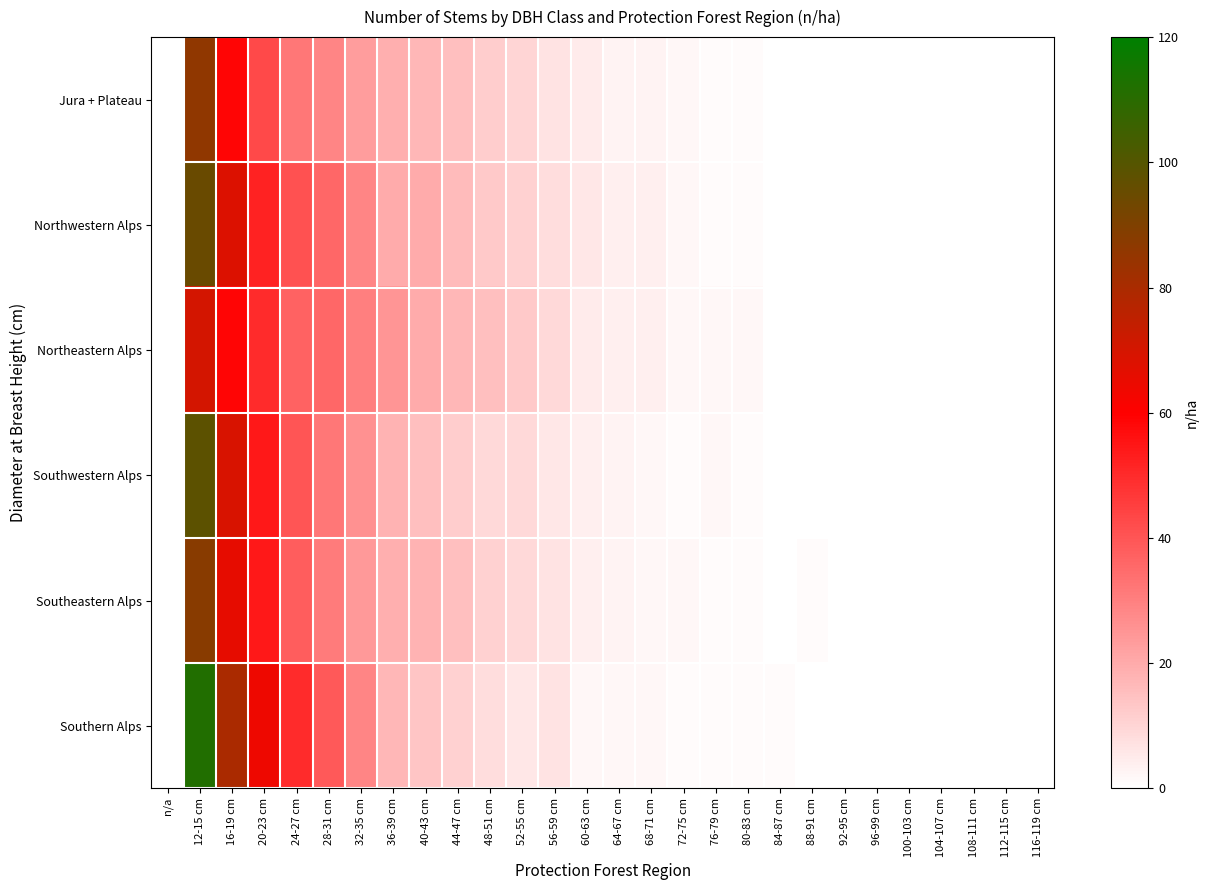

At 88-91 cm, list the series in order from smallest to largest.

Jura + Plateau, Northwestern Alps, Northeastern Alps, Southwestern Alps, Southern Alps, Southeastern Alps